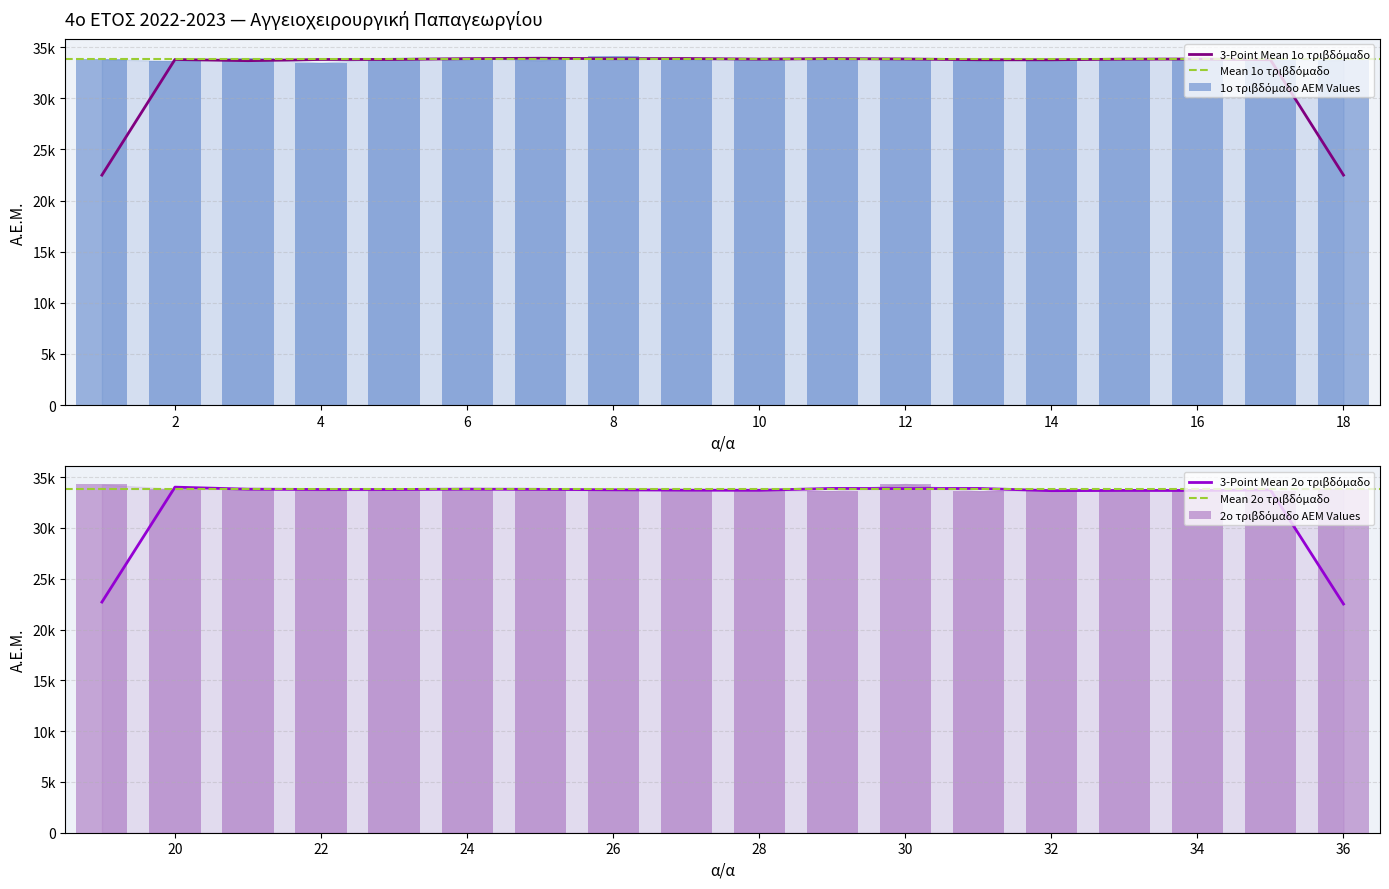

Are the bars grouped side by side (vs. stacked)?

Yes